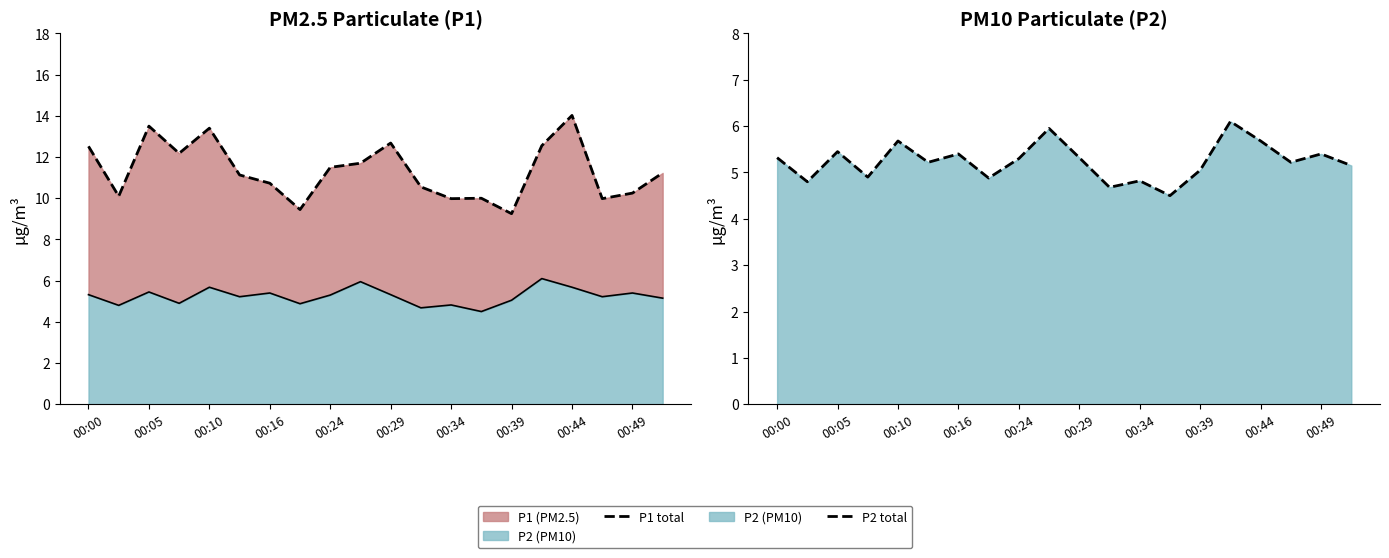

True or false: P2 total and P1 total cross at least once.

False